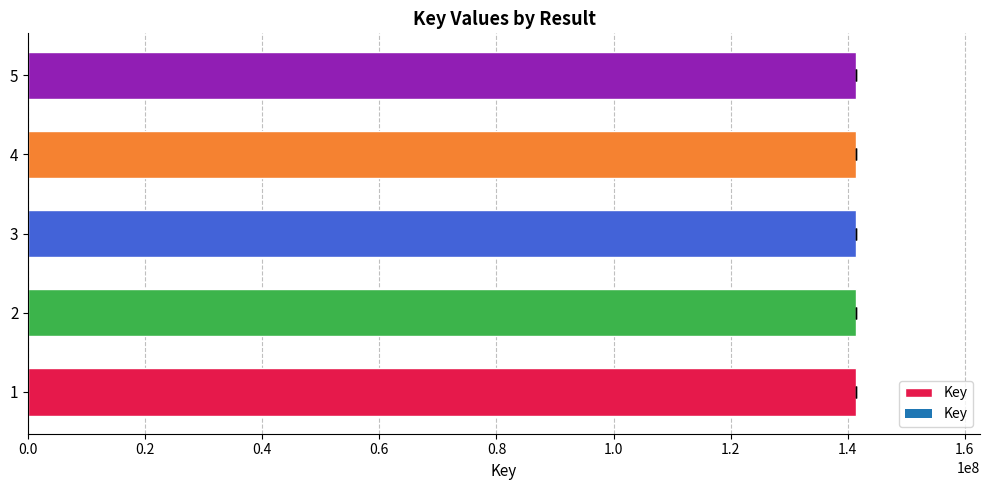

How many bars are there in total?

5